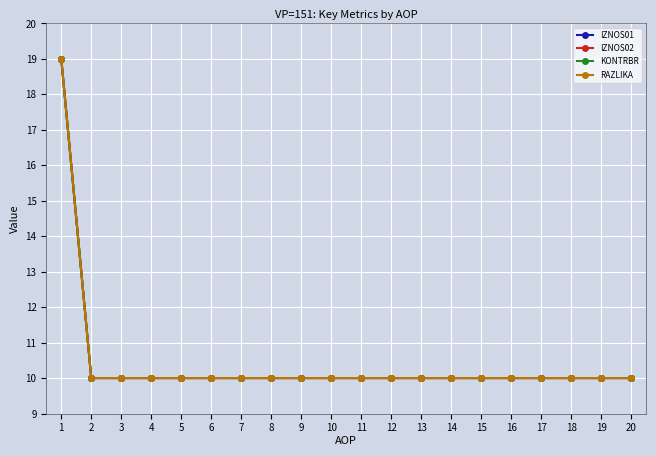

What is the value of the IZNOS01 point at the 19th from the left?

10